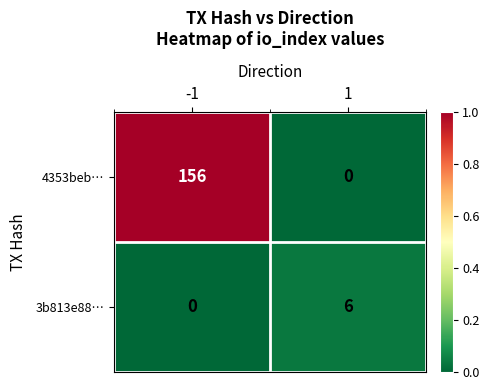

Between -1 and 1, which series saw the biggest shift?

4353beb…